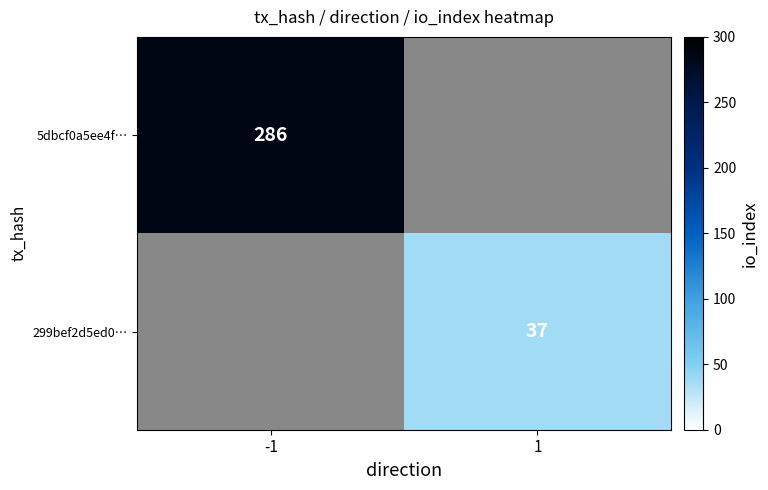

At how many categories does at least one series exceed 172?

1